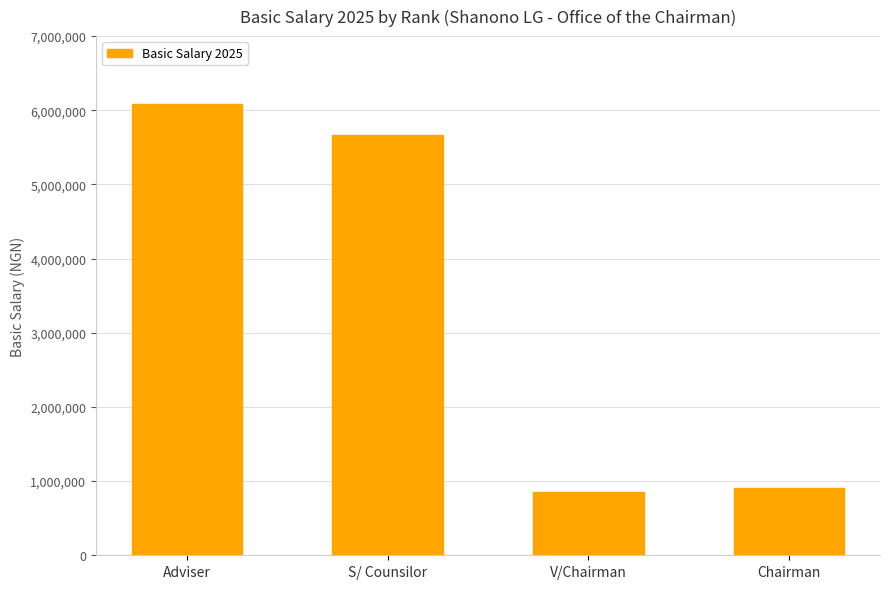

What is the label of the 2nd bar from the right?

V/Chairman